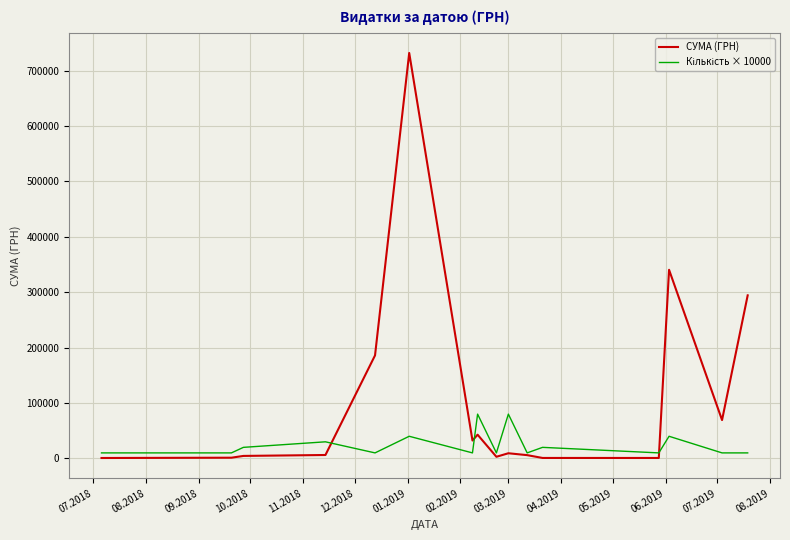

Which series has the widest spread of values?

СУМА (ГРН)